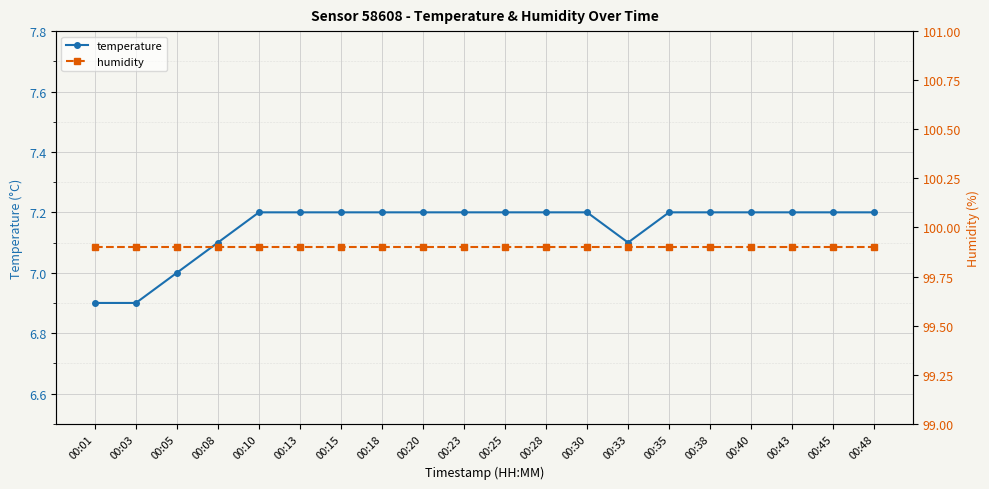

What is the smallest value displayed?

6.9